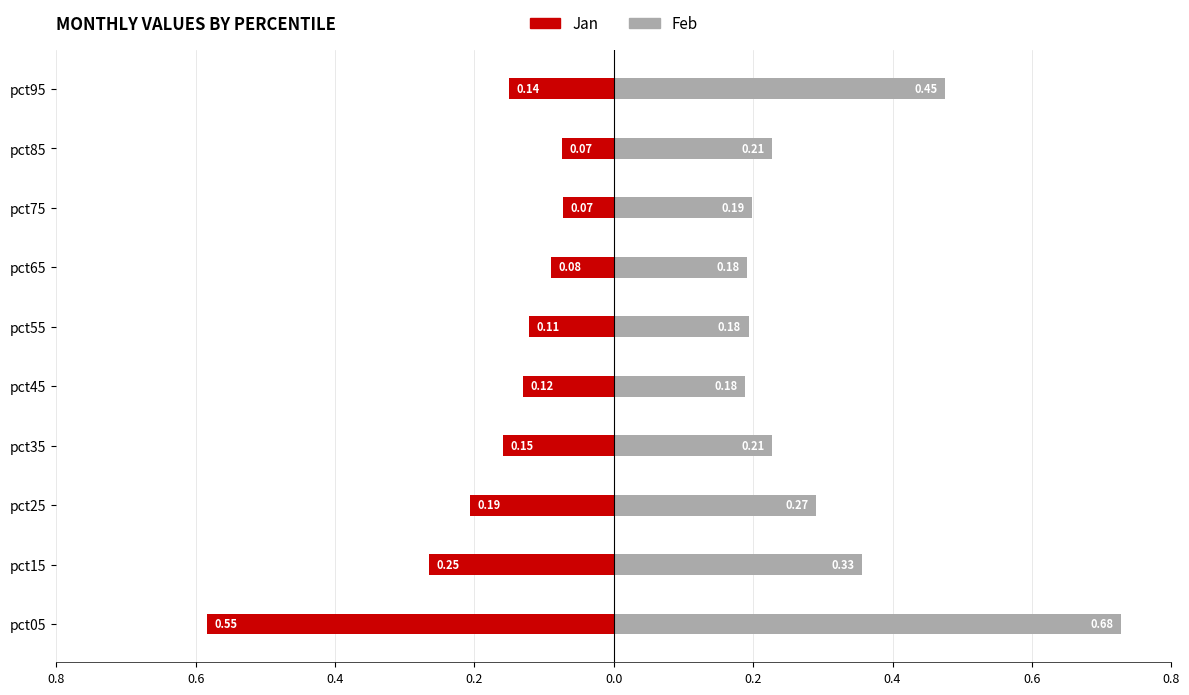

The value of Feb at pct35 is 0.2. True or false?

True